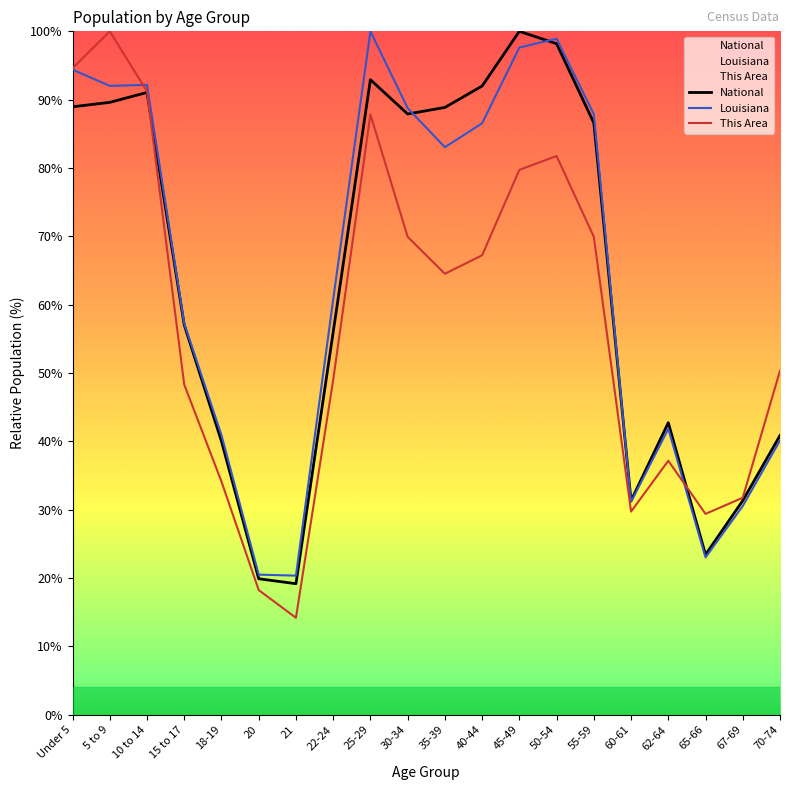

In This Area, how many points are higher than both neighbors (excluding endpoints)?

4